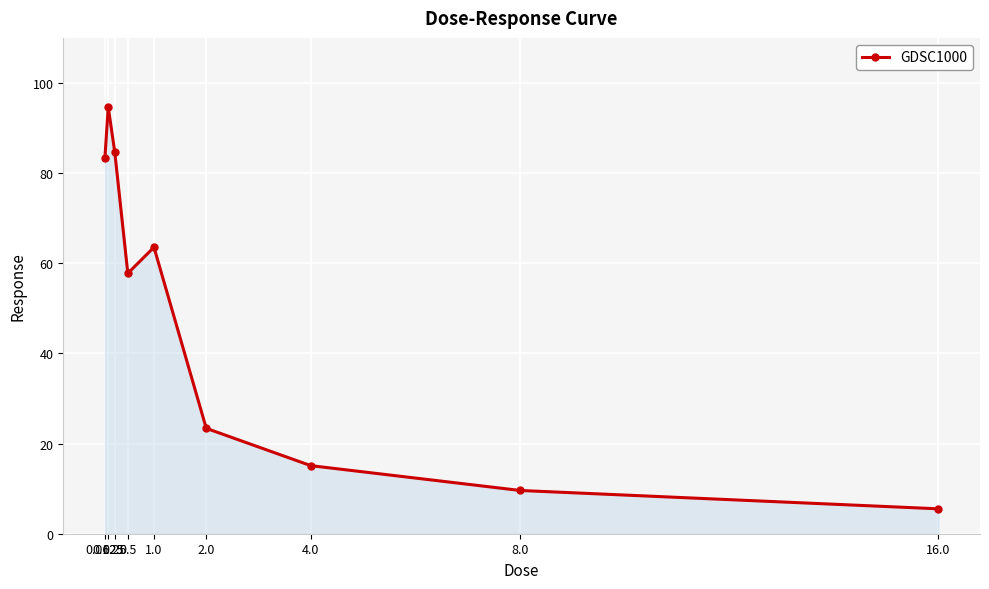

Rank the categories by value from highest to lowest.

0.125, 0.25, 0.0625, 1.0, 0.5, 2.0, 4.0, 8.0, 16.0